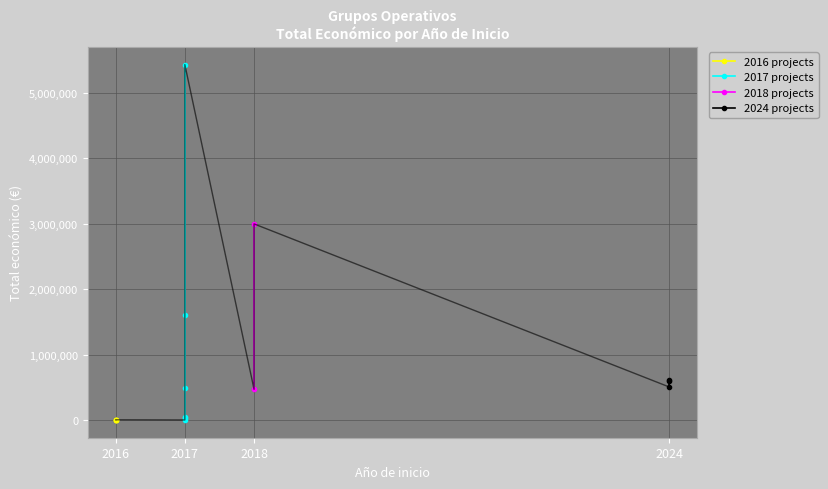

Read the value at 2016.

6000